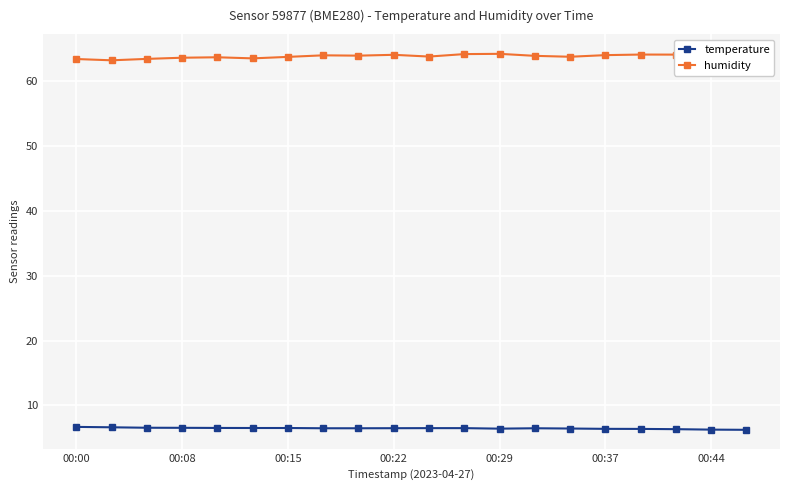

True or false: temperature has more than 0 points higher than both neighbors.

True